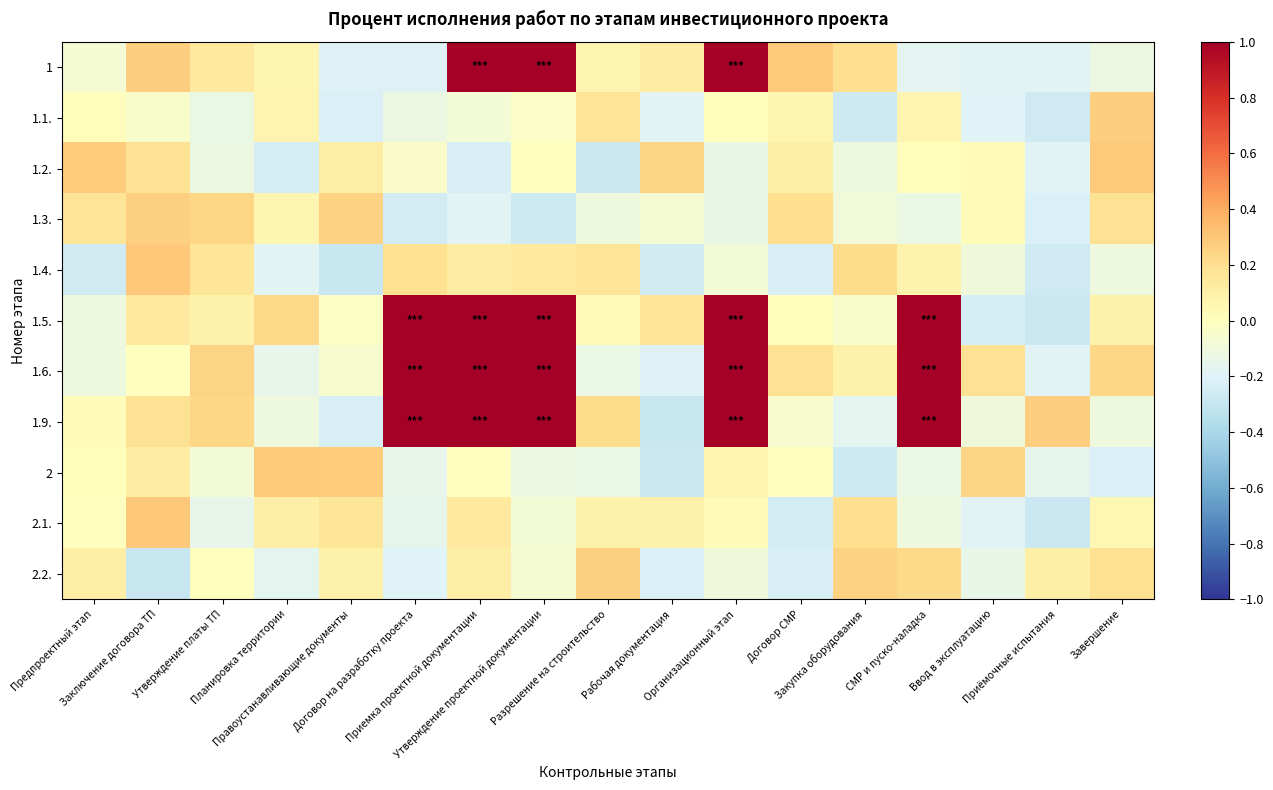

At how many categories does at least one series exceed 0?

17